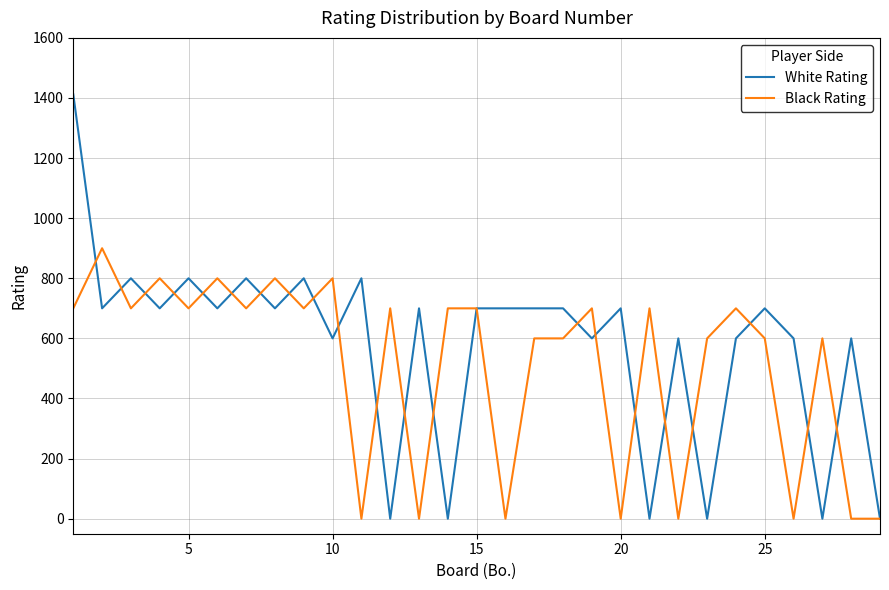

Which series has the largest range (max minus min)?

White Rating